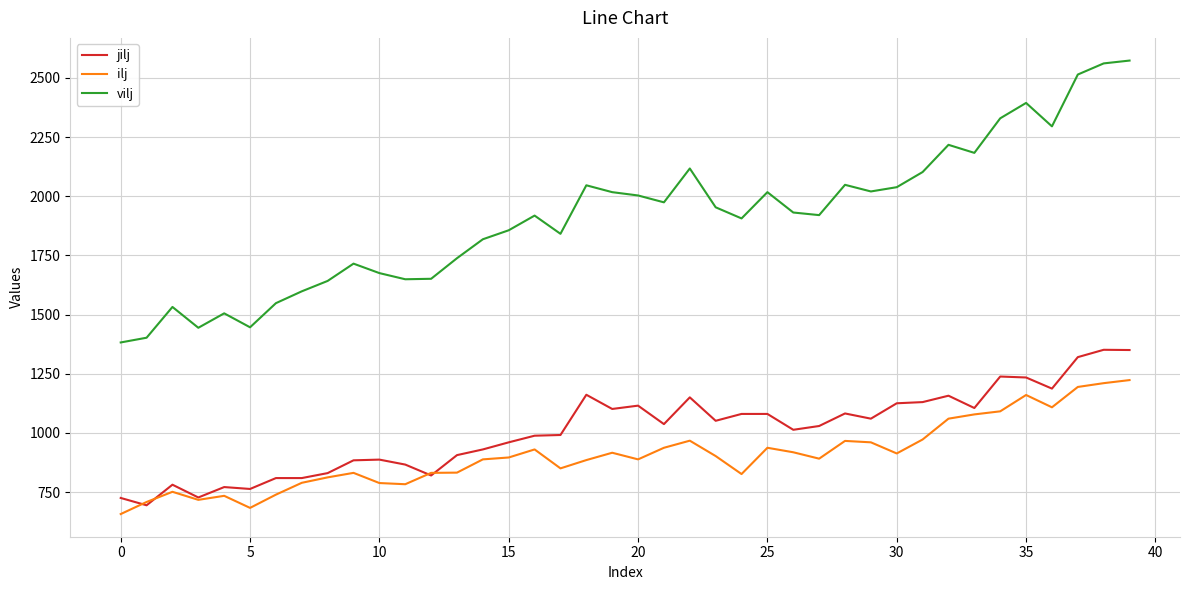

After their last crossing, which series has the higher values: jilj or ilj?

jilj